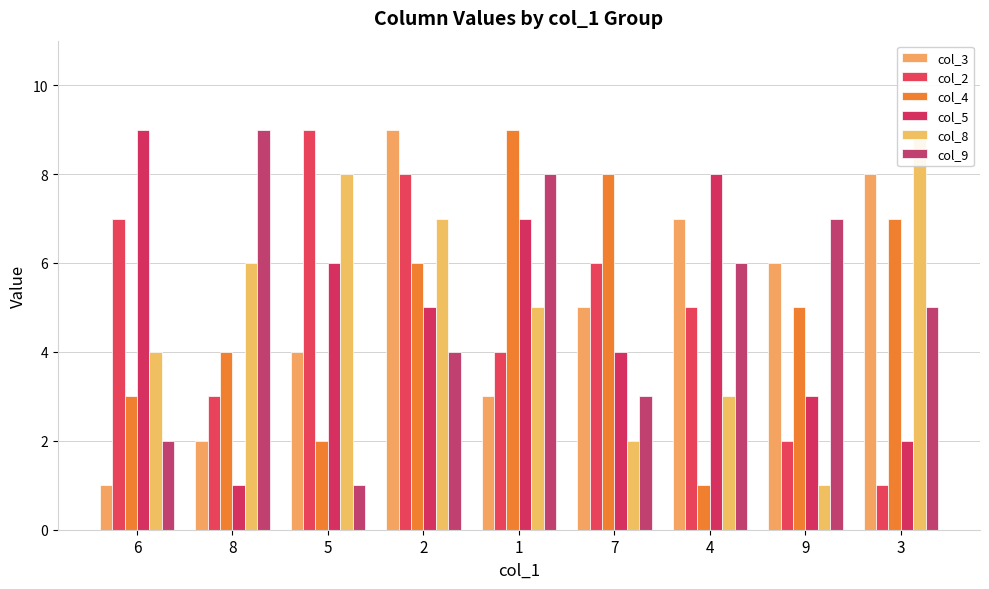

Is it true that col_8 equals 3 at 4?

True